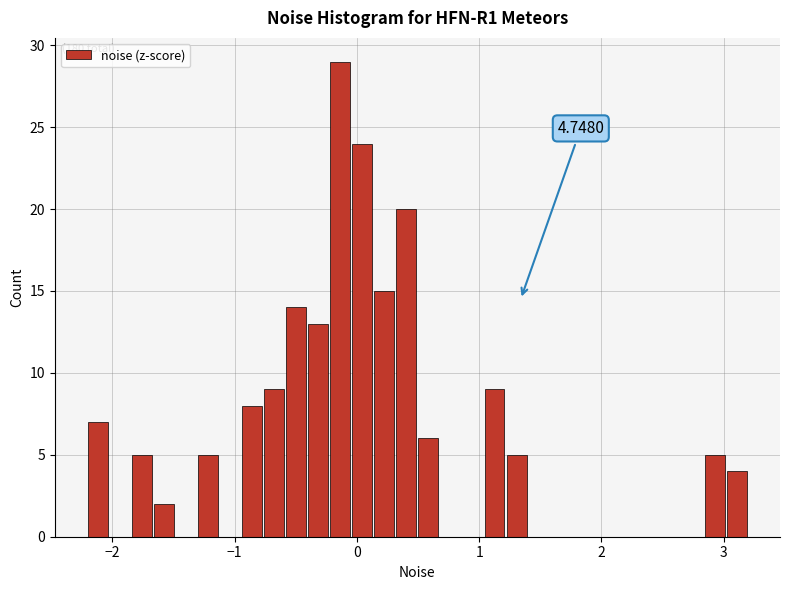

Around what value on the x-axis is the tallest bar? Give the approximate position of its centre, as read against the axis.

-0.1